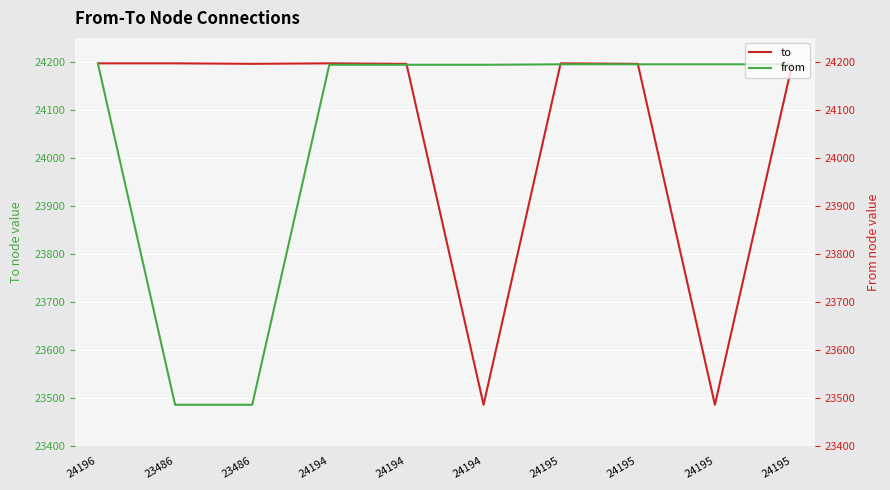

Rank the series at 24194 from lowest to highest value.

from, to